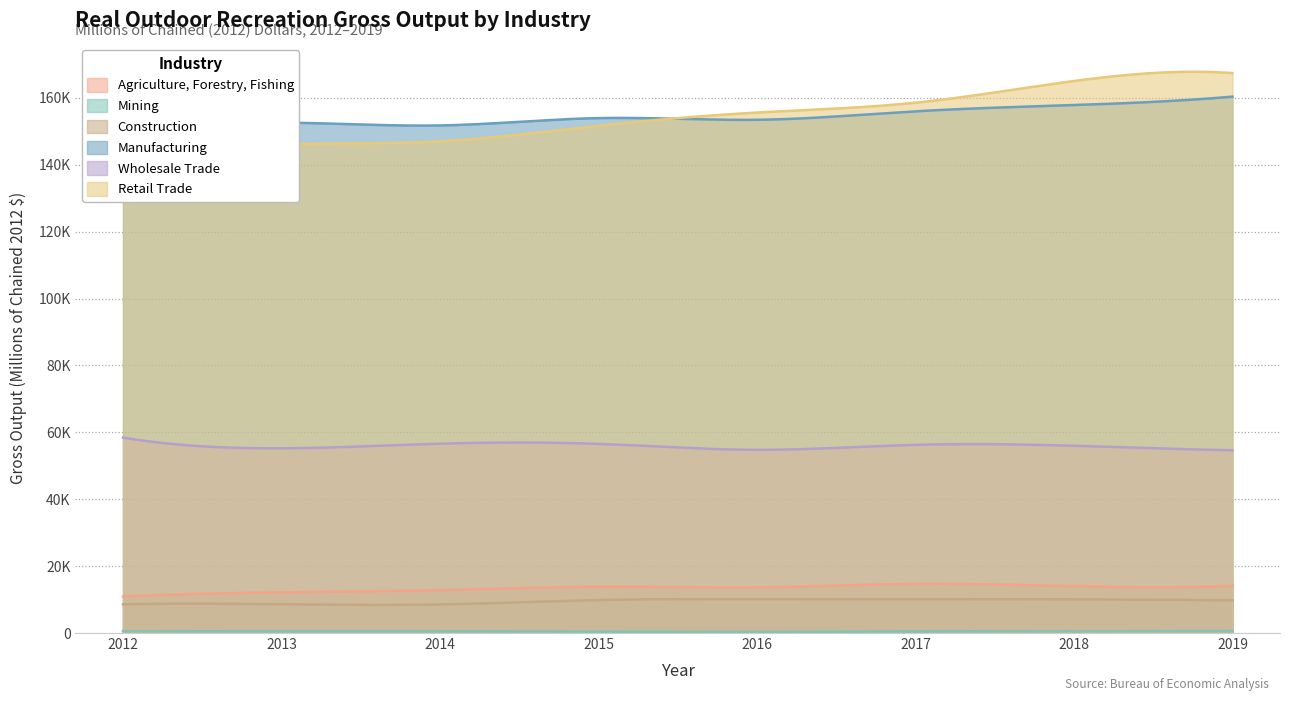

What is the difference between the Construction values at 2018 and 2013?

1470.0